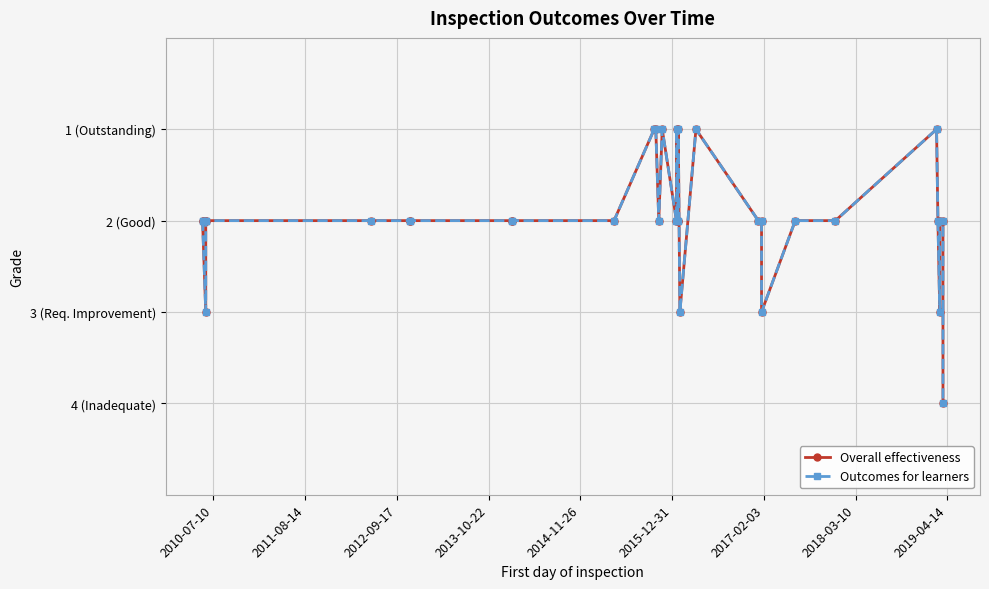

What is the difference between the second highest and second lowest values in the Overall effectiveness series?

2